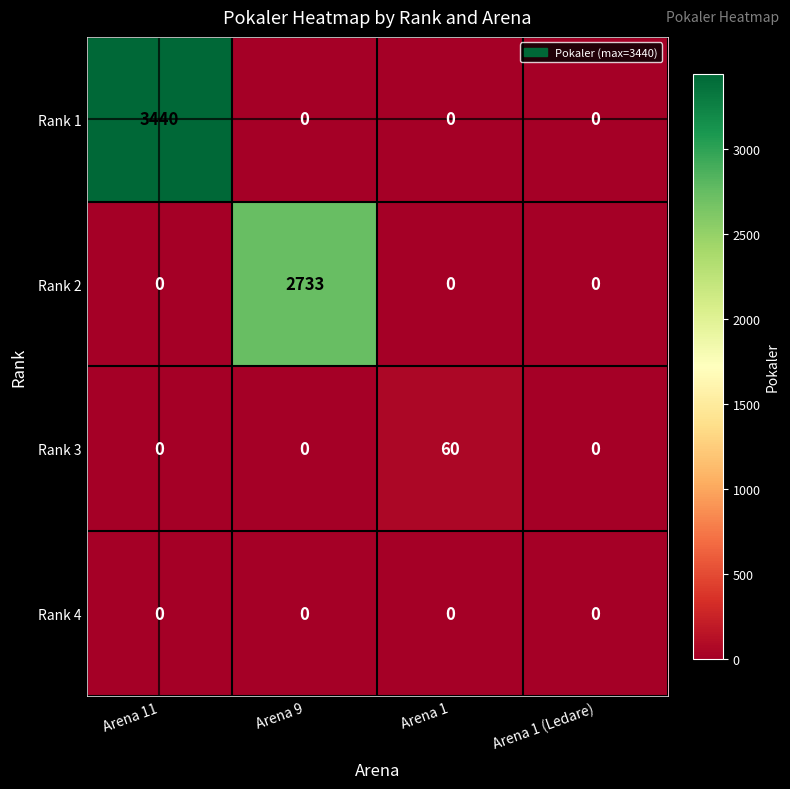

Which series has the largest total across all categories?

Rank 1